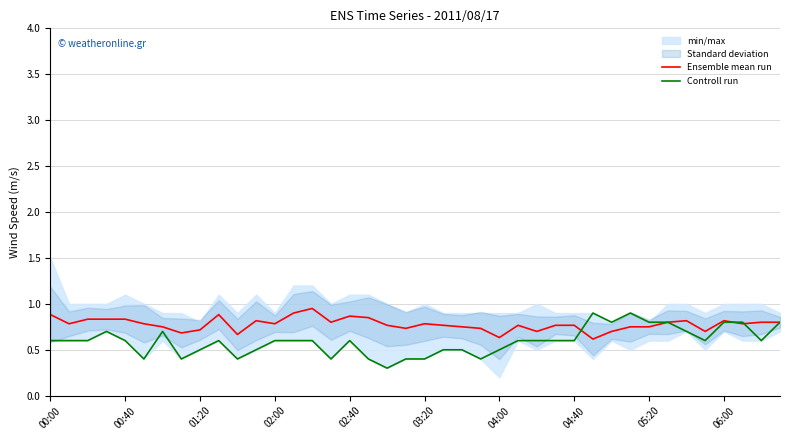

In Ensemble mean run, how many points are higher than both neighbors (excluding endpoints)?

10